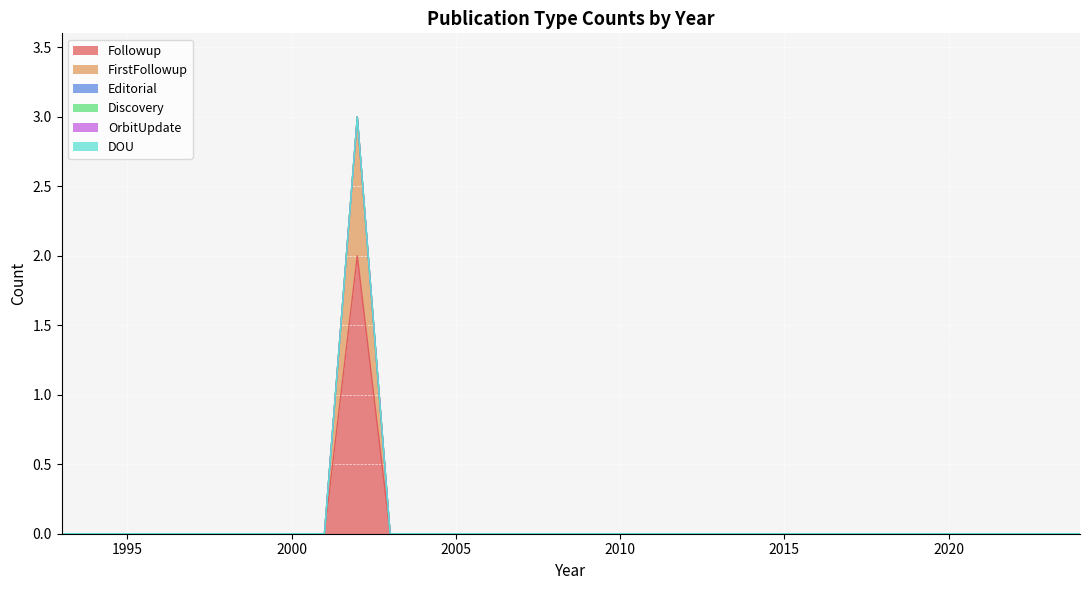

True or false: DOU and Discovery cross at least once.

False